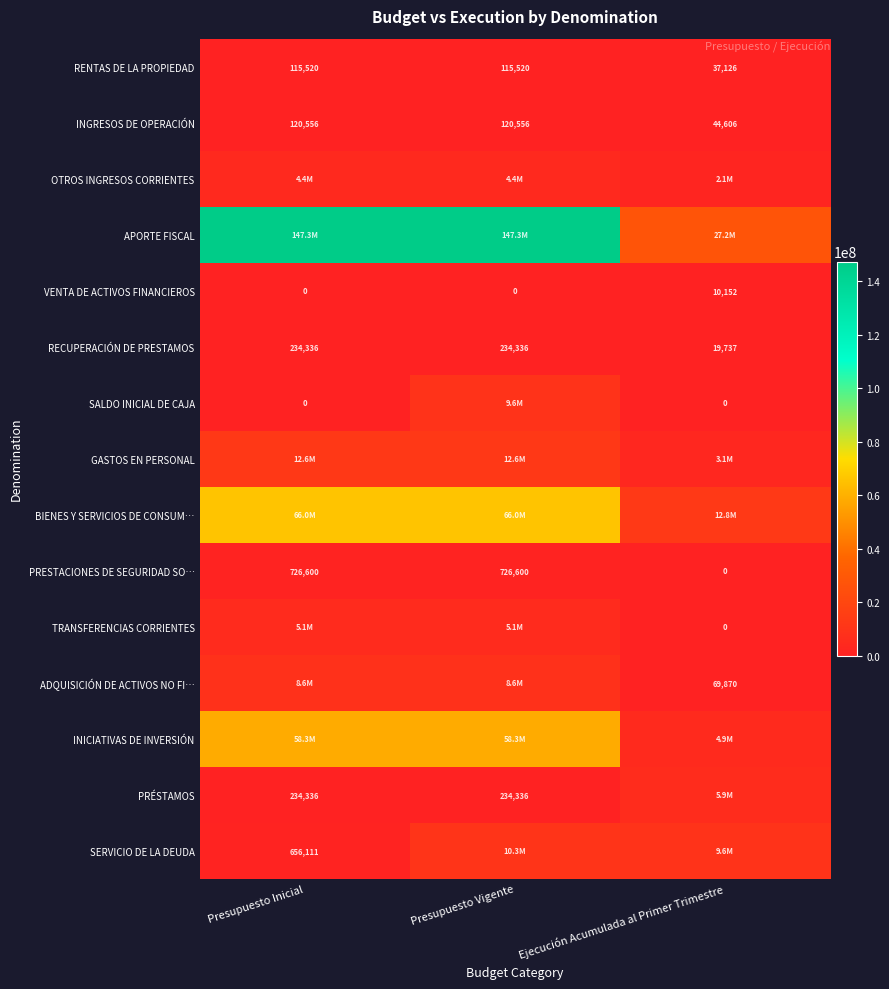

Is it true that PRESTACIONES DE SEGURIDAD SO… equals -414764 at Ejecución Acumulada al Primer Trimestre?

False